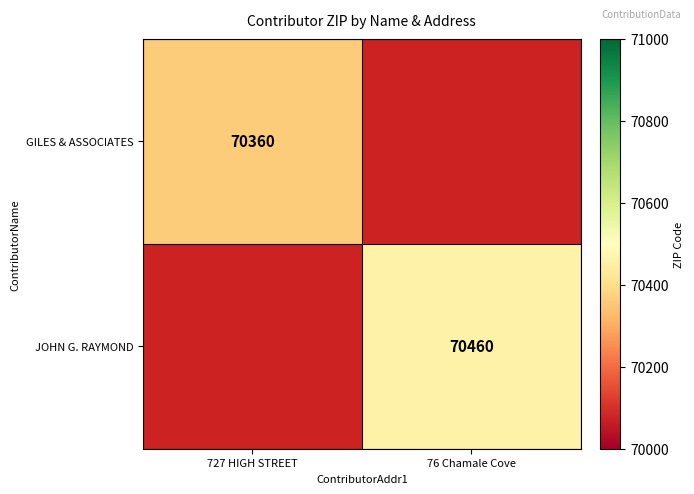

At how many categories does at least one series exceed 70404?

1